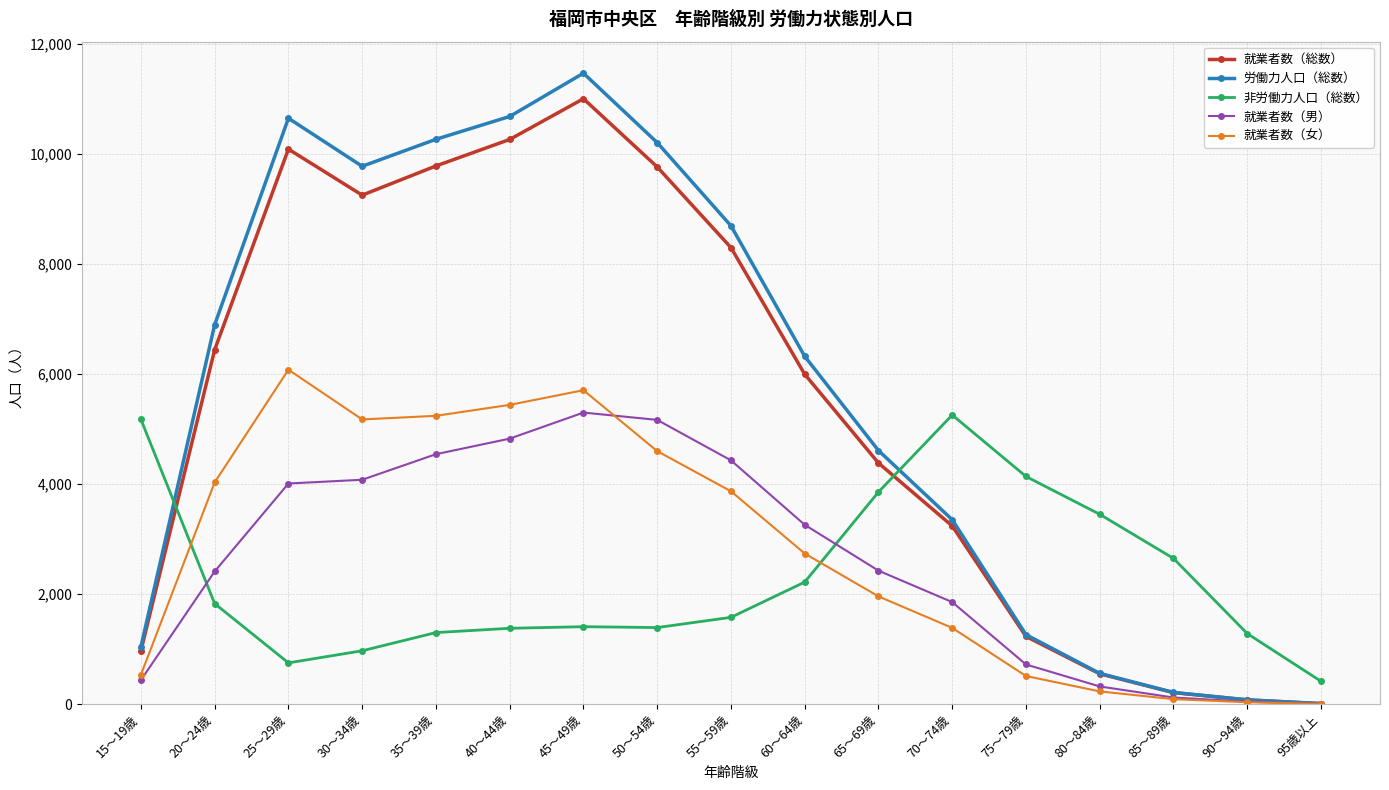

What is the sum of the 就業者数（女） values at 80～84歳 and 20～24歳?

4261